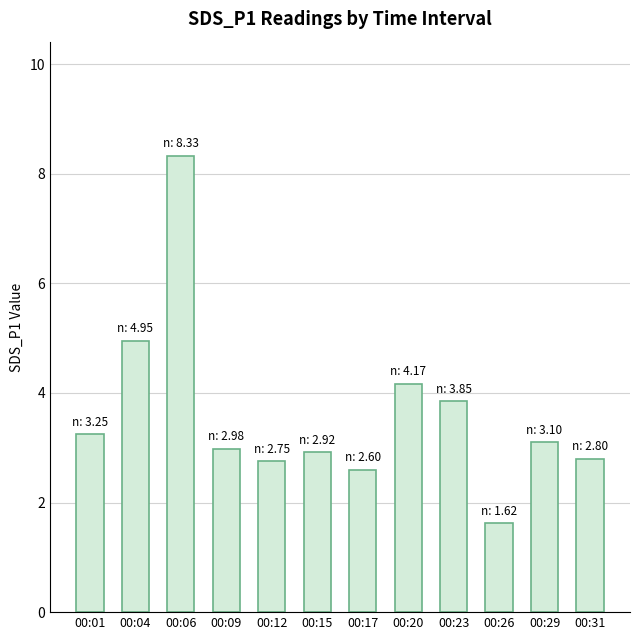

Does the chart contain stacked bars?

No